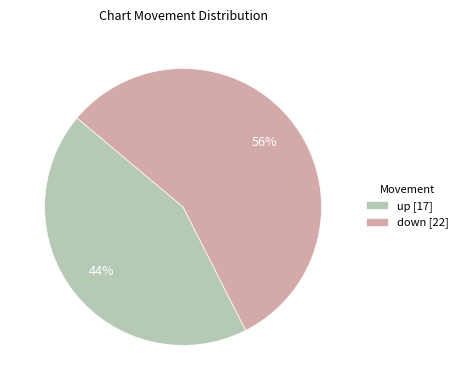

Do up [17] and down [22] together represent more than half of the pie?

Yes